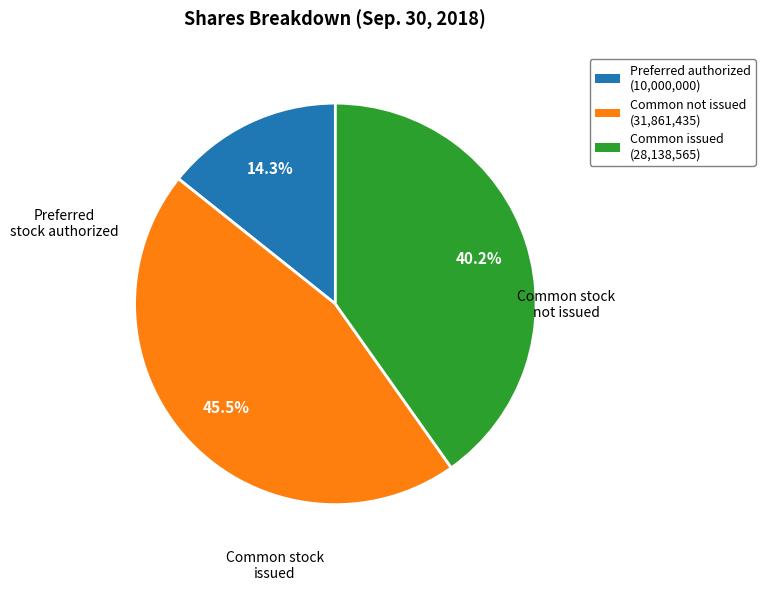

Count the number of slices in the pie.

3